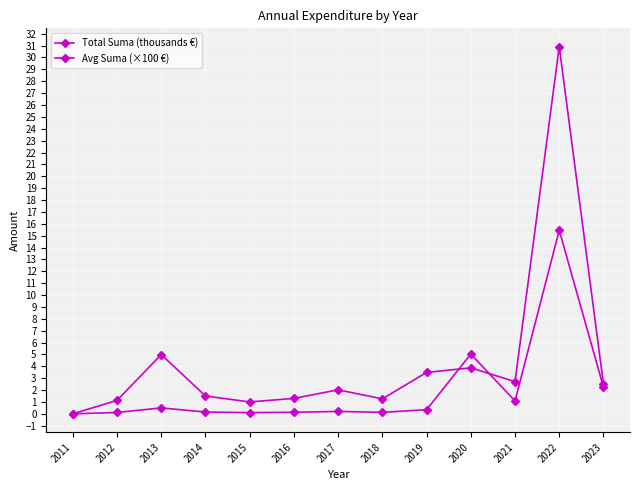

How many values in the Avg Suma (×100 €) series exceed 2?

7